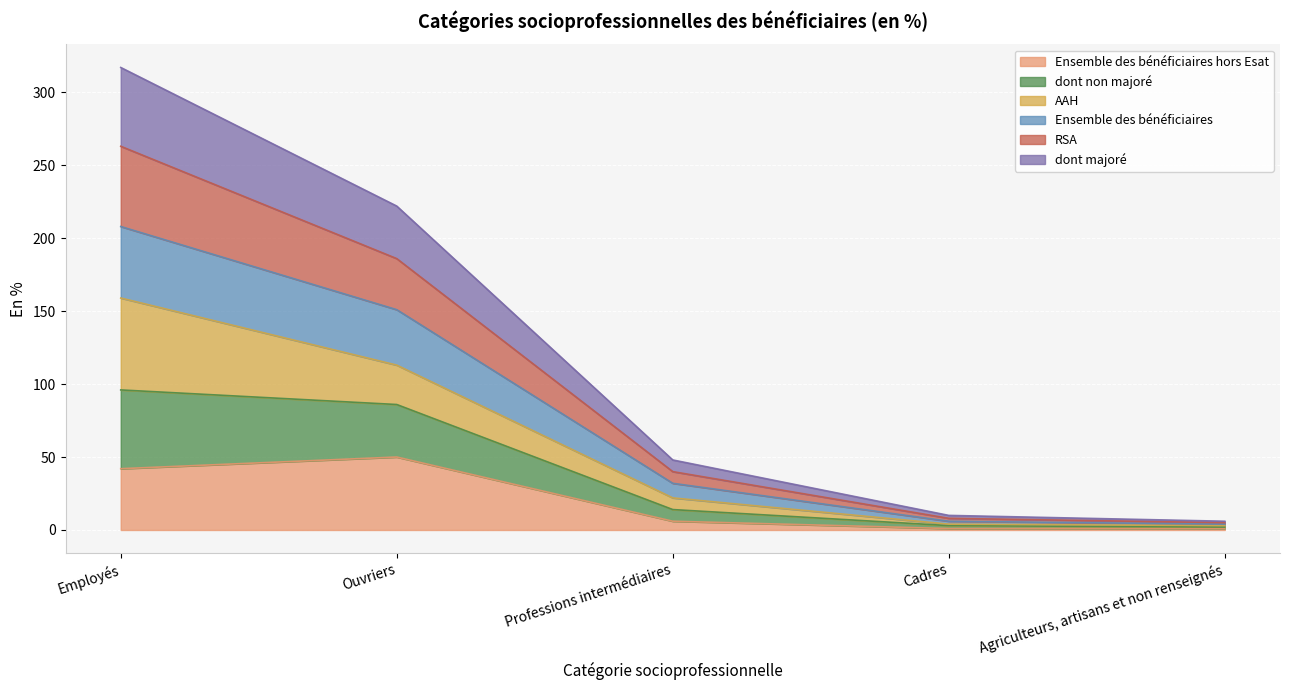

Does the chart display data point markers on the line(s)?

No